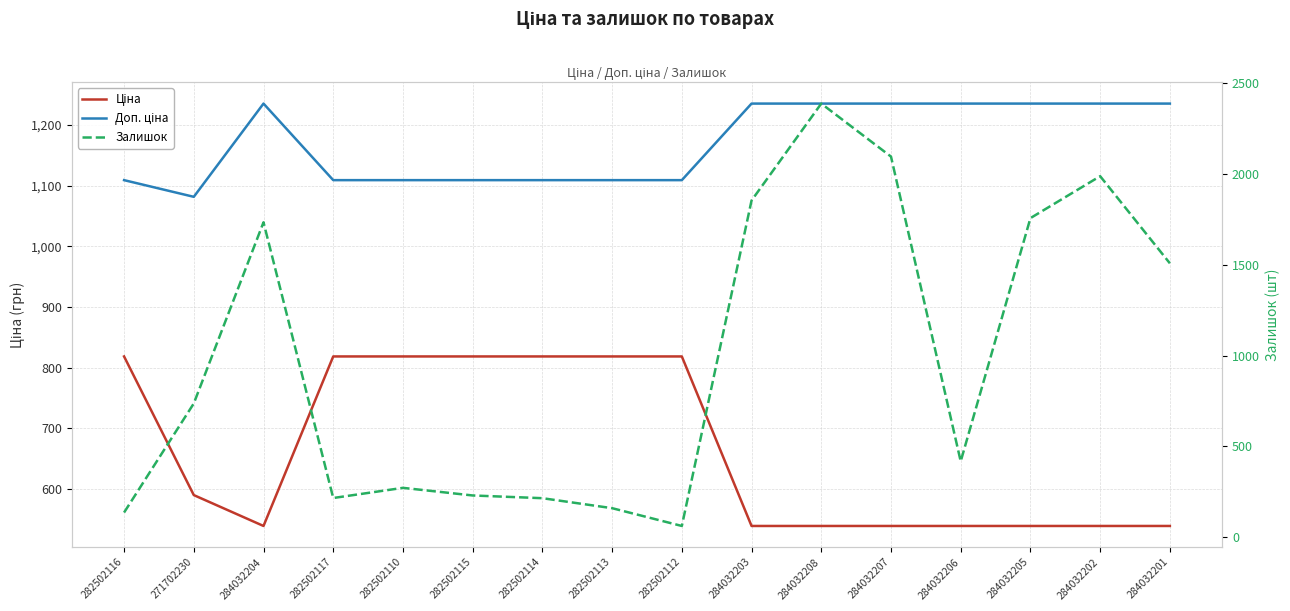

List the labels in order of Доп. ціна value, smallest first.

271702230, 282502116, 282502117, 282502110, 282502115, 282502114, 282502113, 282502112, 284032204, 284032203, 284032208, 284032207, 284032206, 284032205, 284032202, 284032201